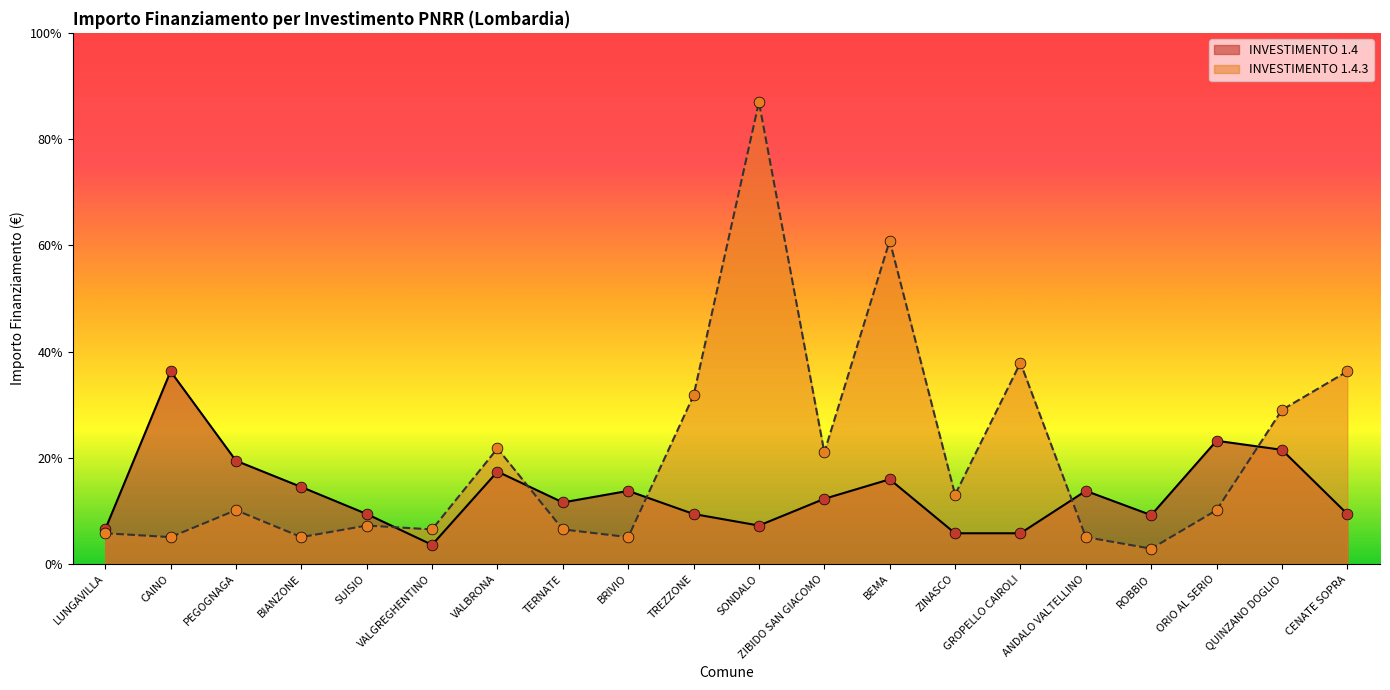

Which series reaches the maximum Y coordinate?

INVESTIMENTO 1.4.3